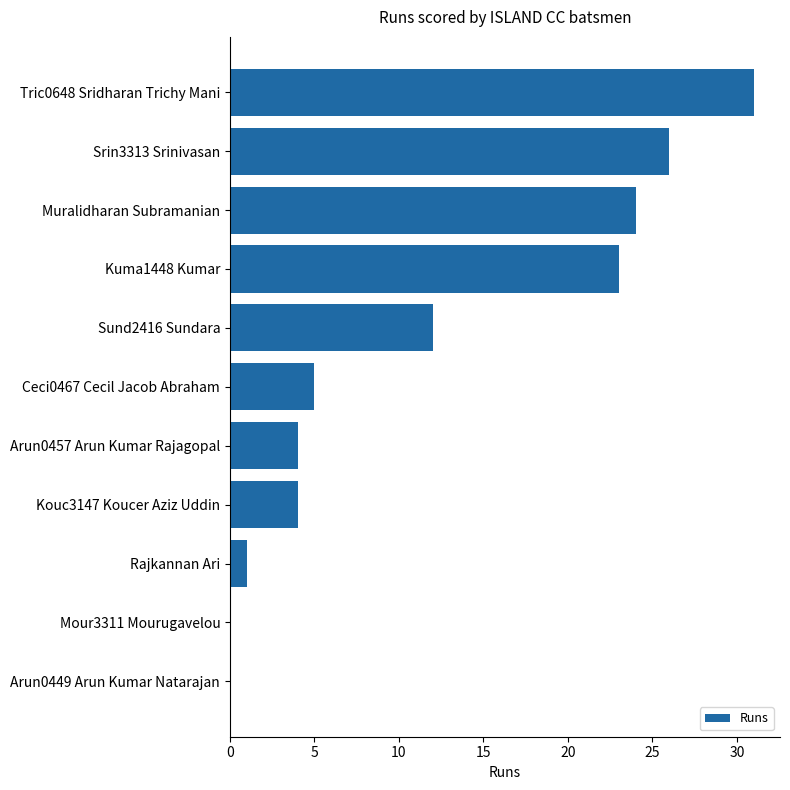

What is the change in value from Kouc3147 Koucer Aziz Uddin to Rajkannan Ari?

-3